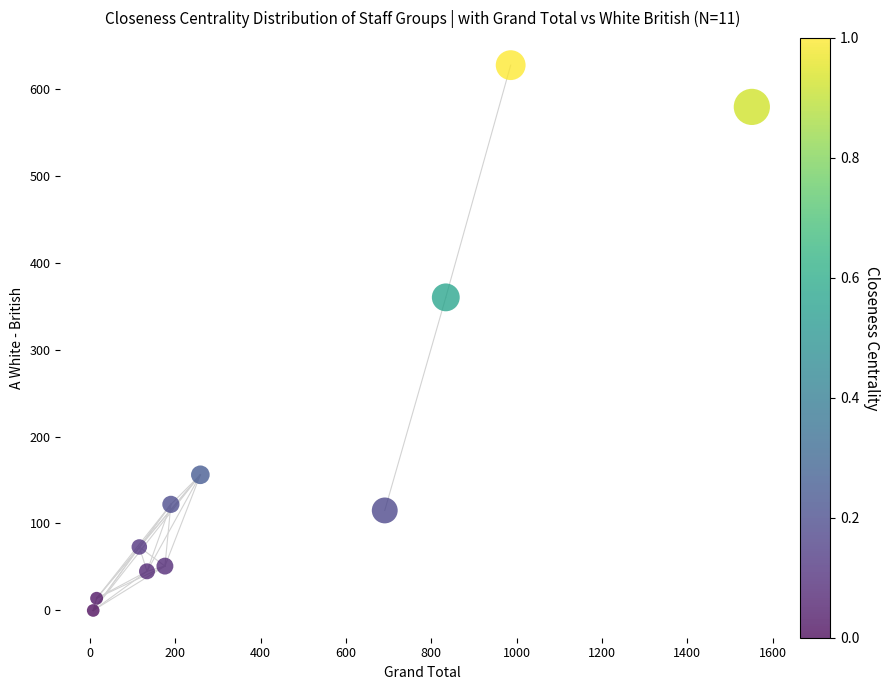

What is the average Y value?

195